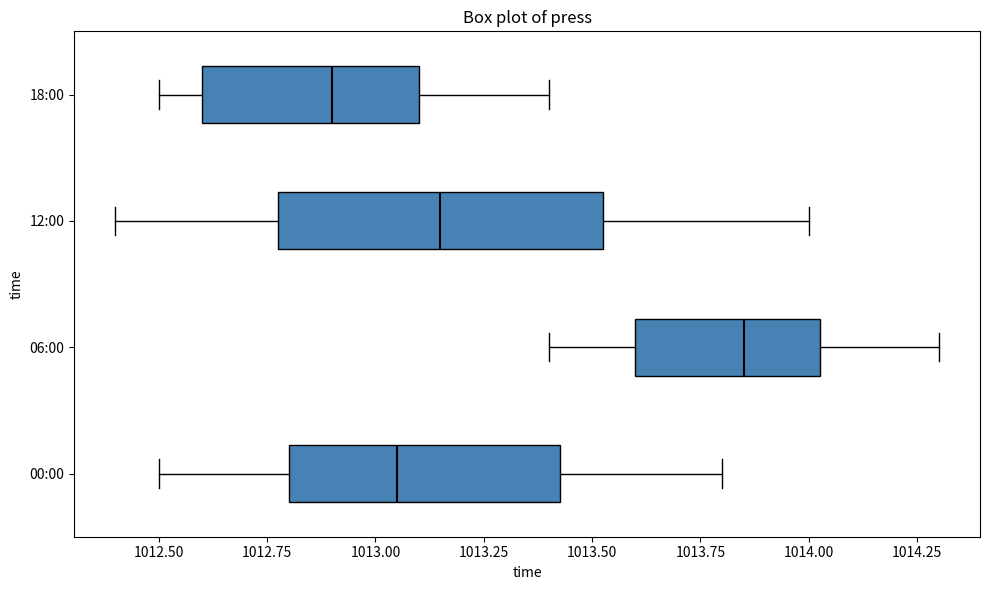

Where is the left edge of the box for 18:00 on the x-axis? The values are not printed on the chart, so give them approximately, as read against the axis.

1012.60